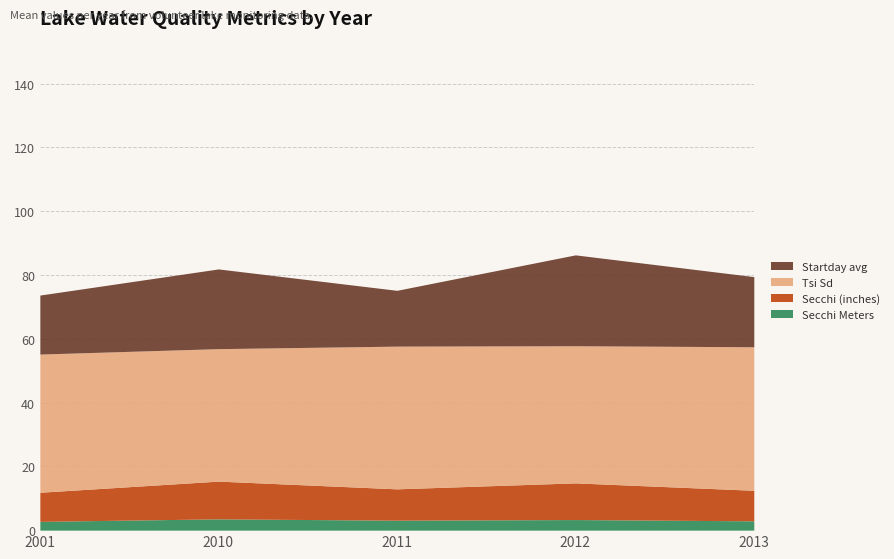

At 2013, list the series in order from largest to smallest.

Tsi Sd, Startday avg, Secchi (inches), Secchi Meters